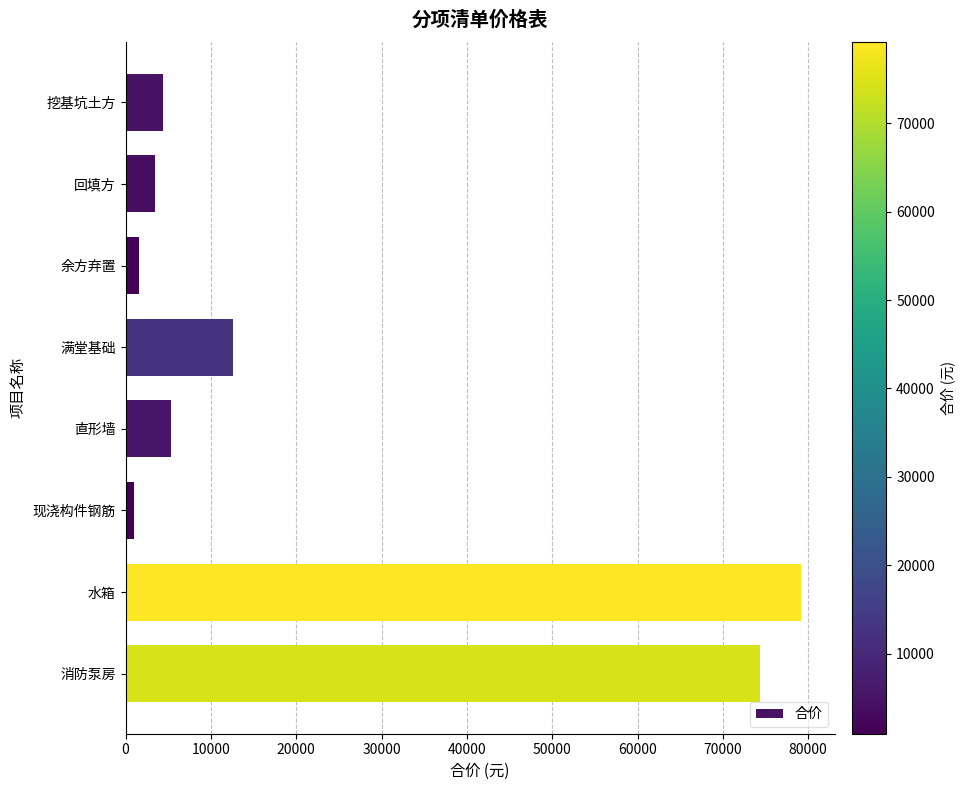

Reading top to bottom, extract all data points from this chart.

挖基坑土方=4341.8	回填方=3486.9	余方弃置=1543.6	满堂基础=12553.6	直形墙=5364.1	现浇构件钢筋=965.8	水箱=79150.0	消防泵房=74300.0